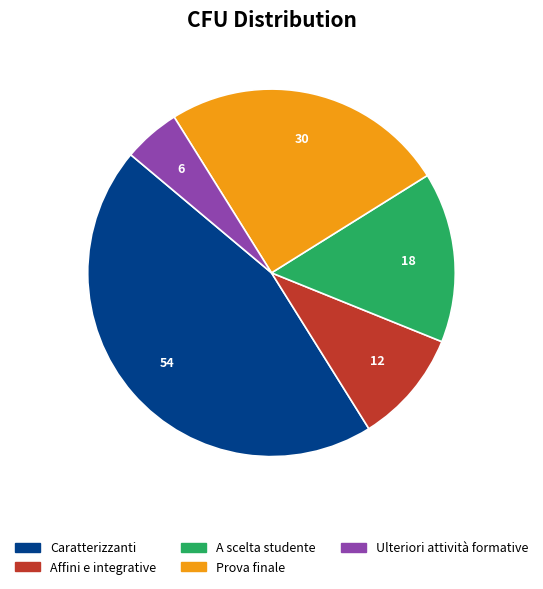

How many slices are in this pie chart?

5